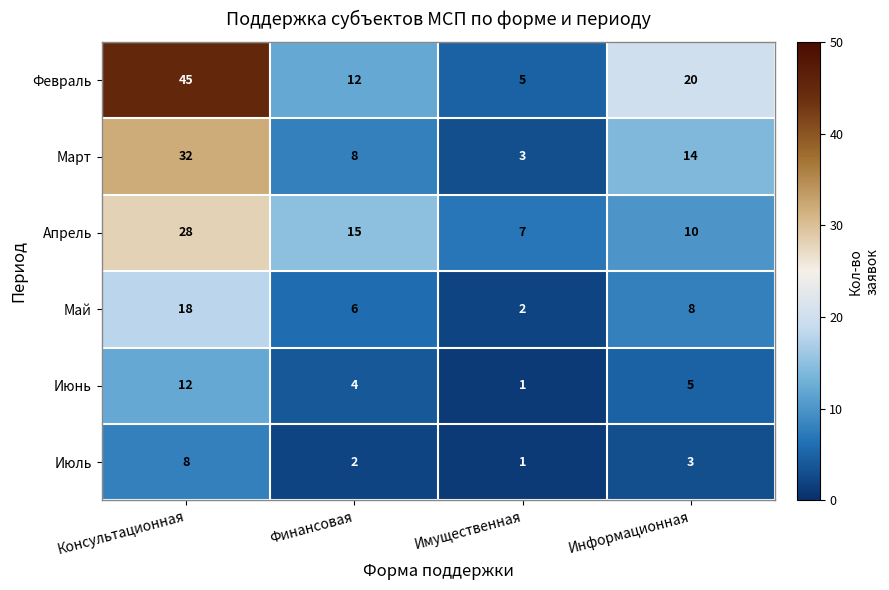

True or false: Февраль has a value of 20 at Информационная.

True